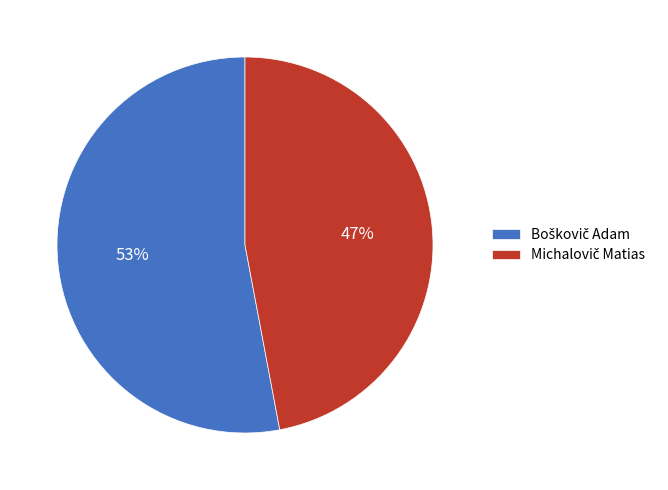

How many slices are in this pie chart?

2